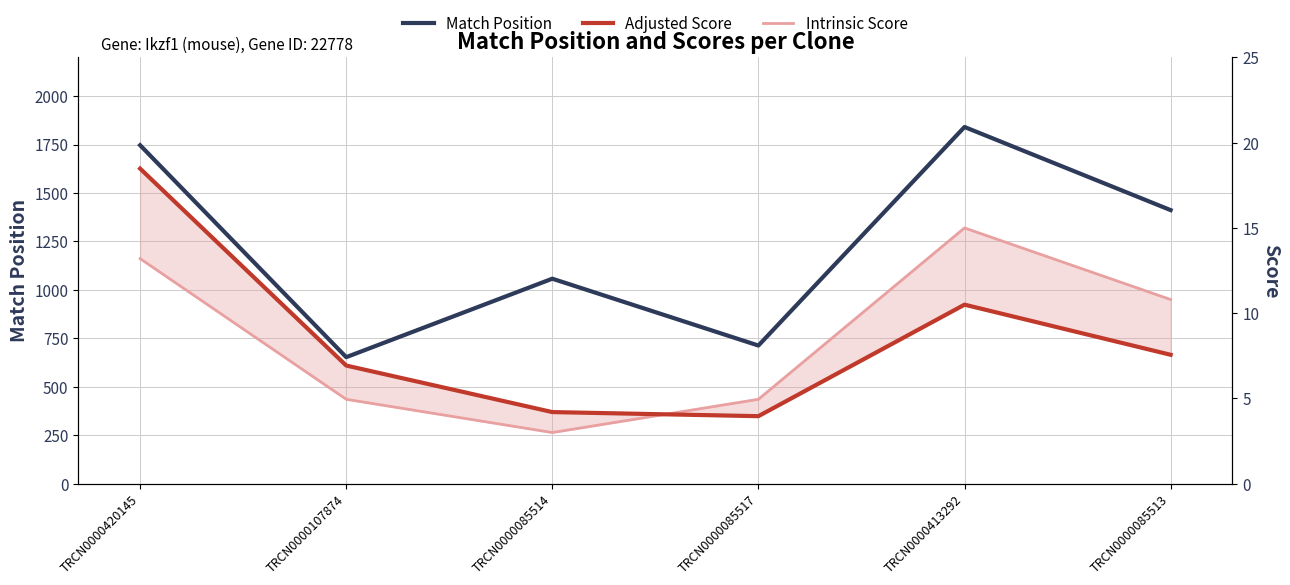

At TRCN0000085513, list the series in order from smallest to largest.

Adjusted Score, Intrinsic Score, Match Position